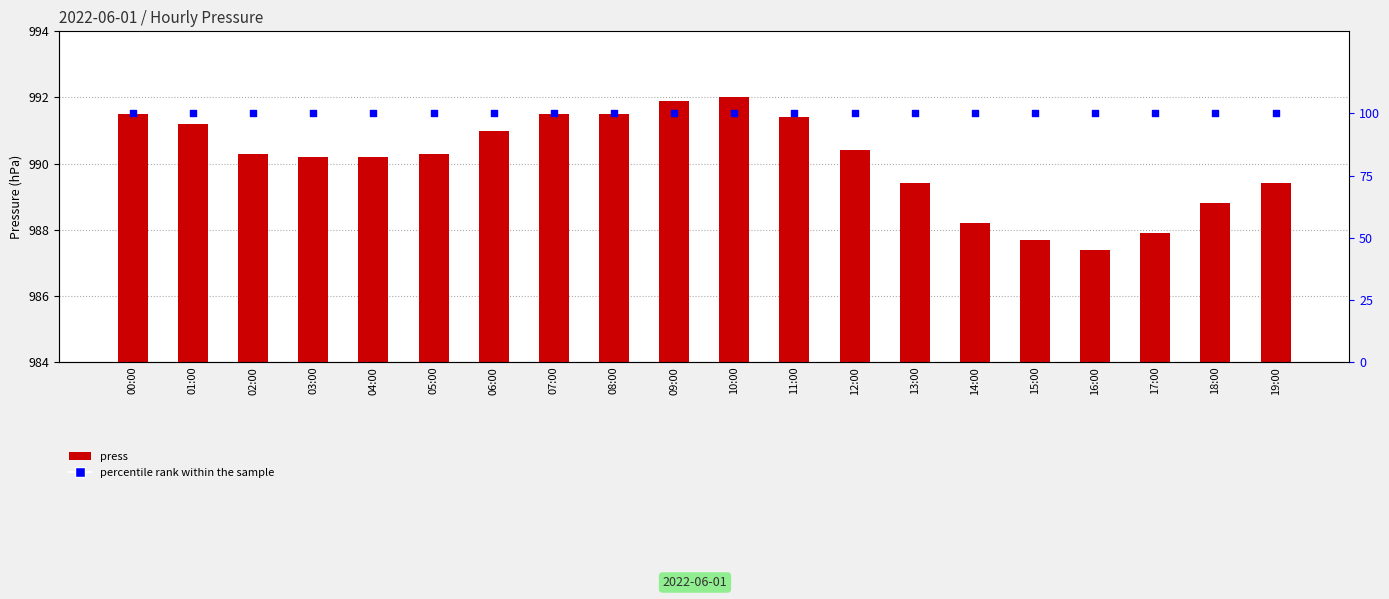

Which series has the largest total across all categories?

press